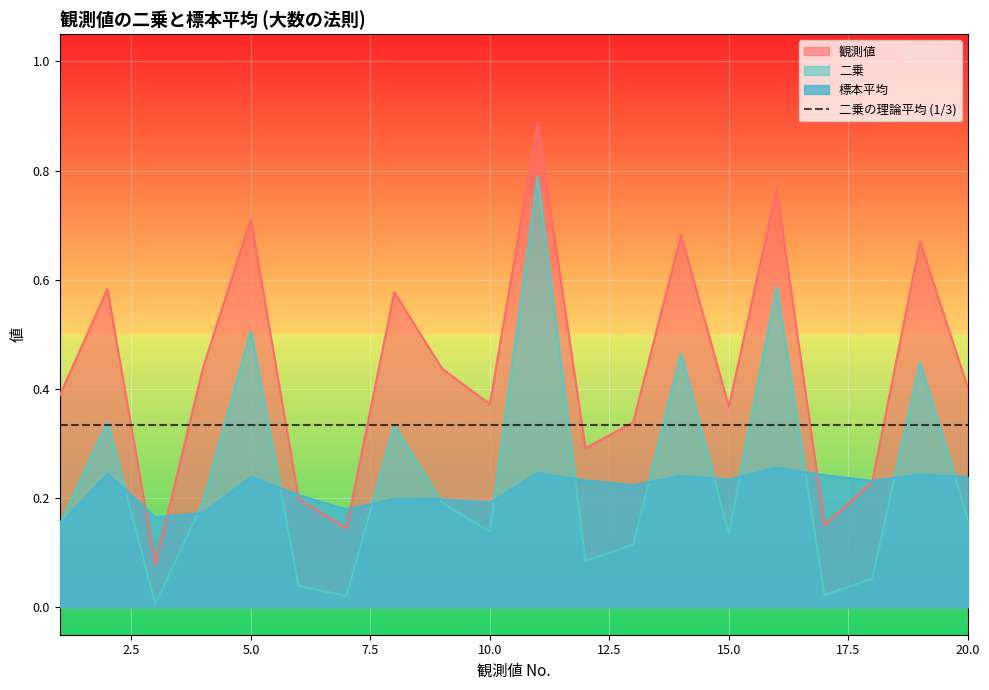

Where is 観測値 nearest to the value 0?

3